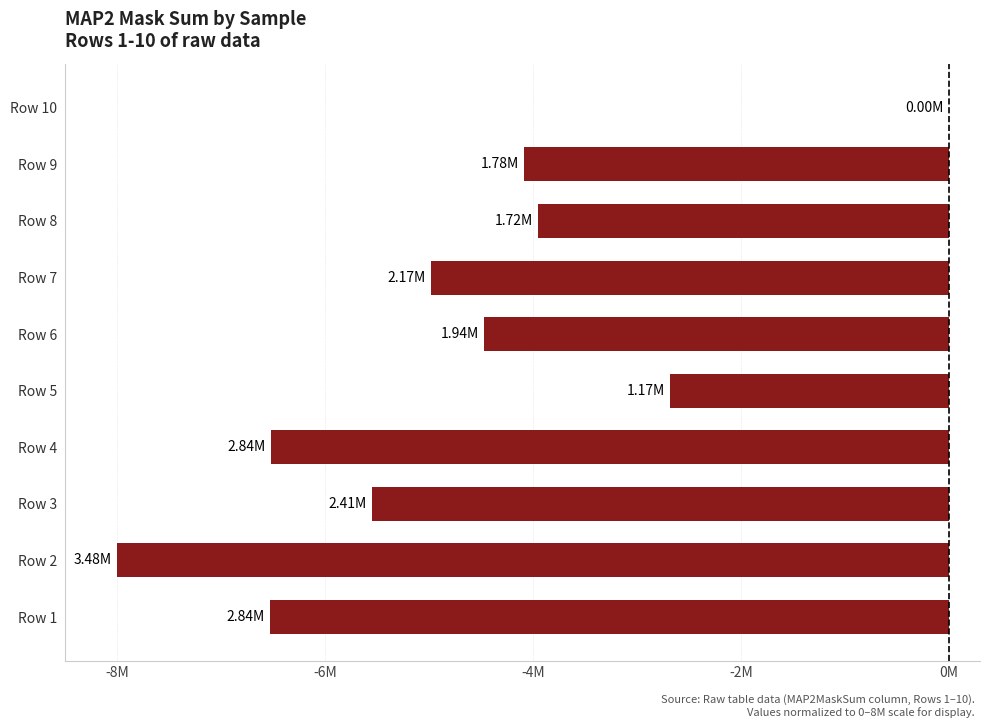

What is the average value?

-4.7